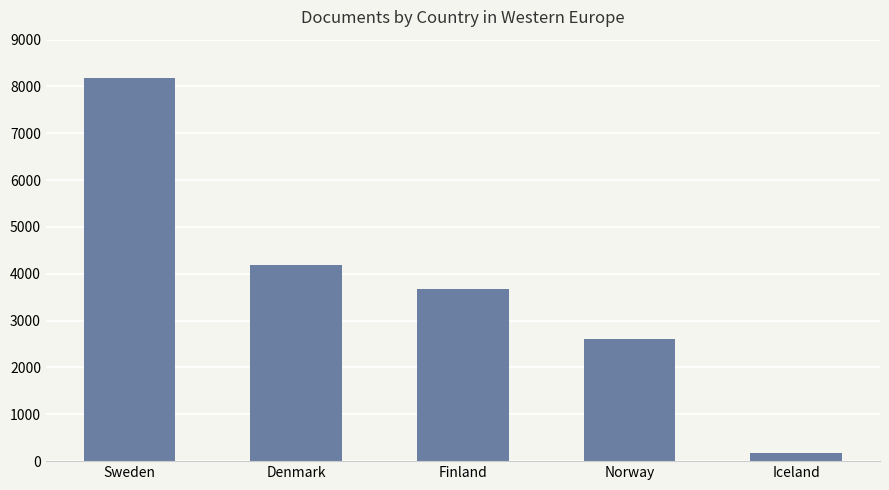

What is the label of the 1st bar from the right?

Iceland